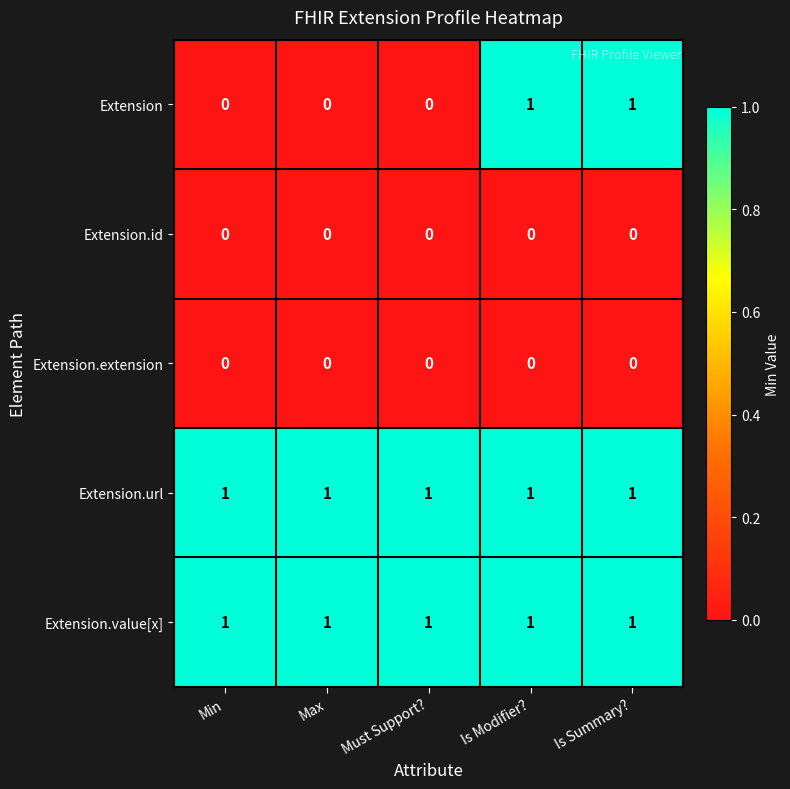

Which series changed the most between Must Support? and Is Summary??

Extension